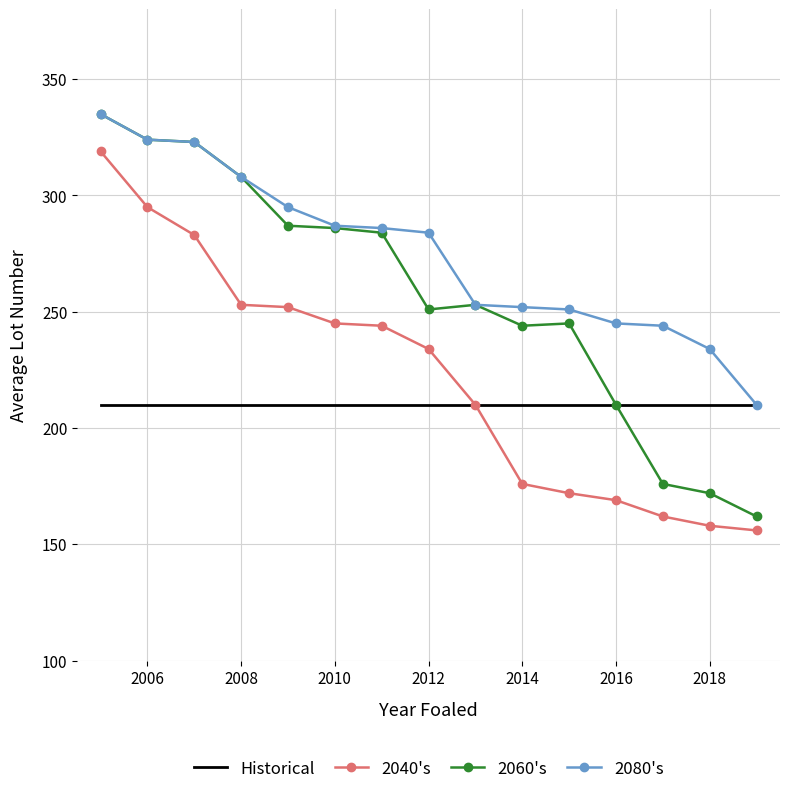

Which series has the largest total across all categories?

2080's